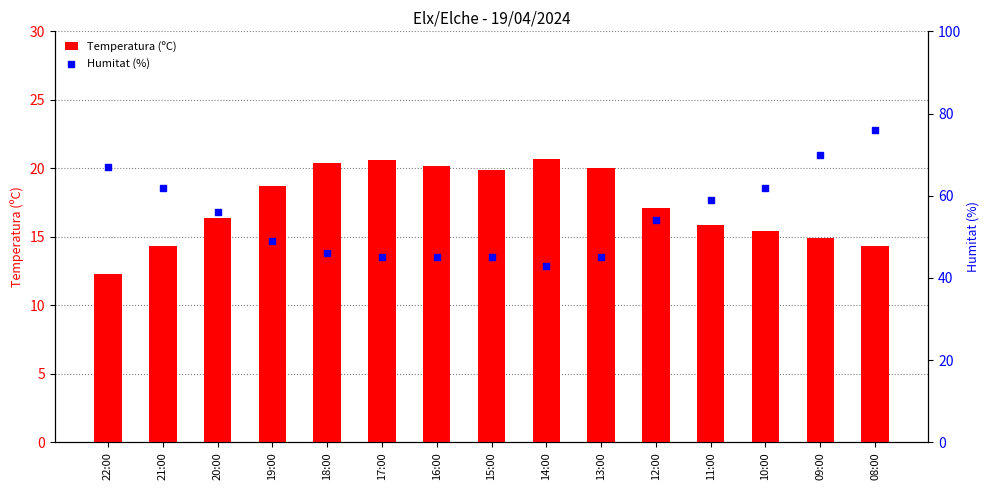

Which series has the largest Y range (max minus min)?

Humitat (%)